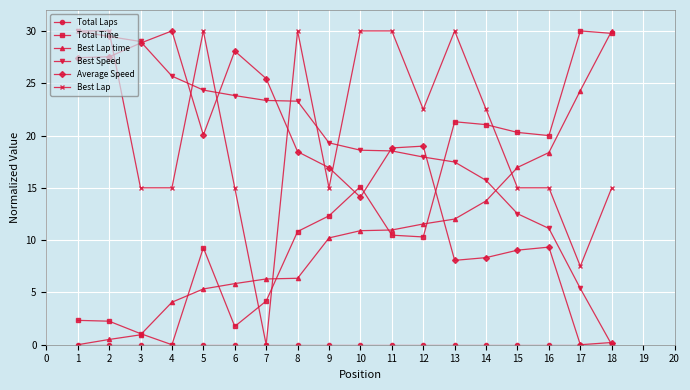

True or false: Best Lap and Best Lap time intersect in this chart.

True